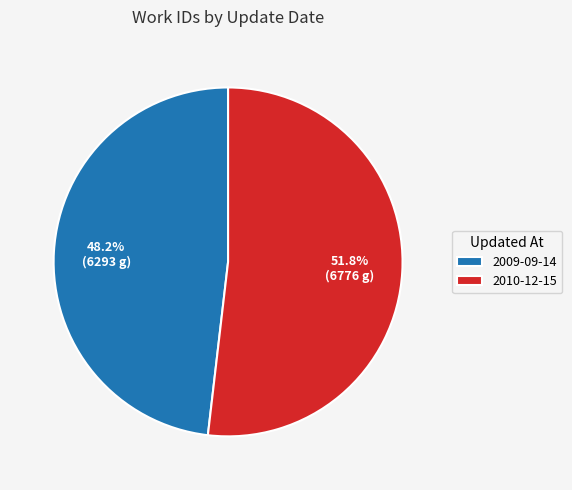

Which slice is the largest?

2010-12-15